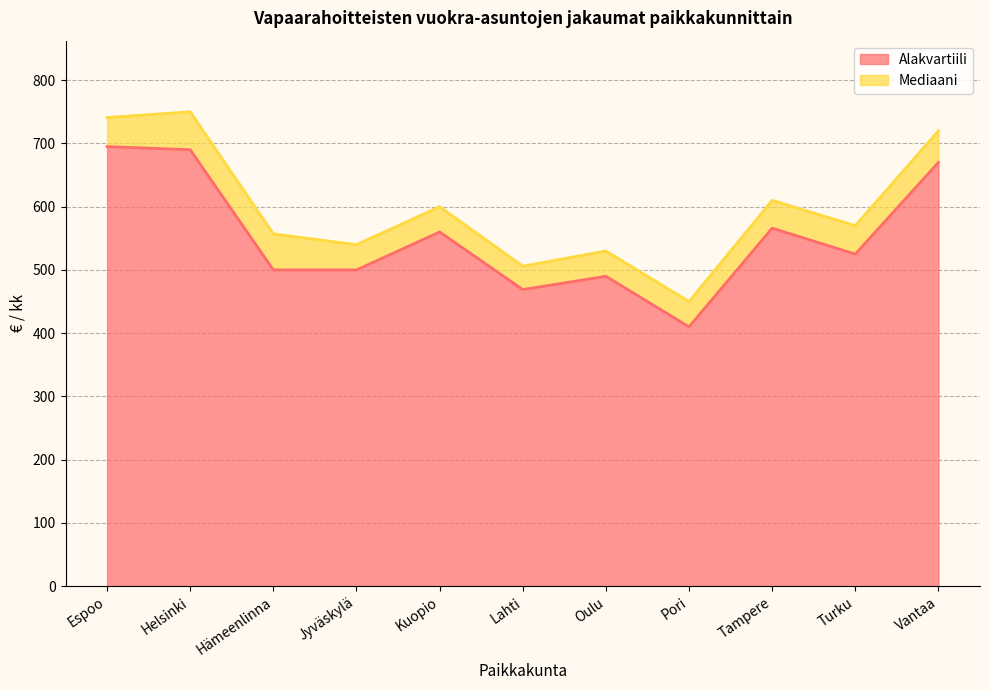

Which category has the highest value in the Mediaani series?

Helsinki